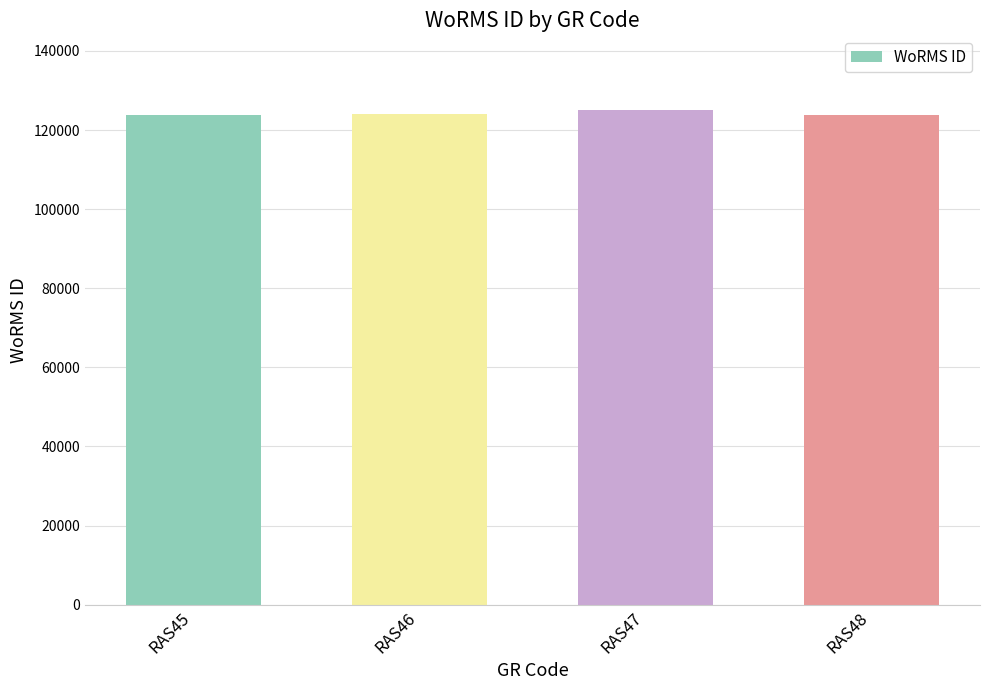

Read the value at RAS46, to the nearest 100.

124000